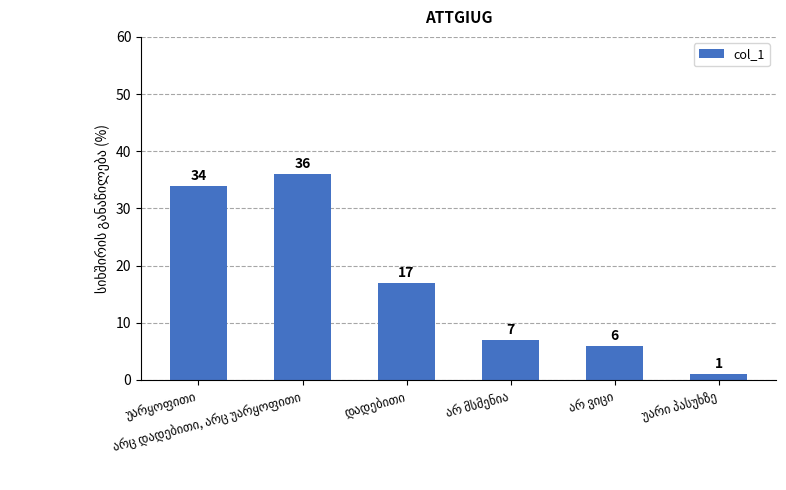

What is the greatest value displayed?

36